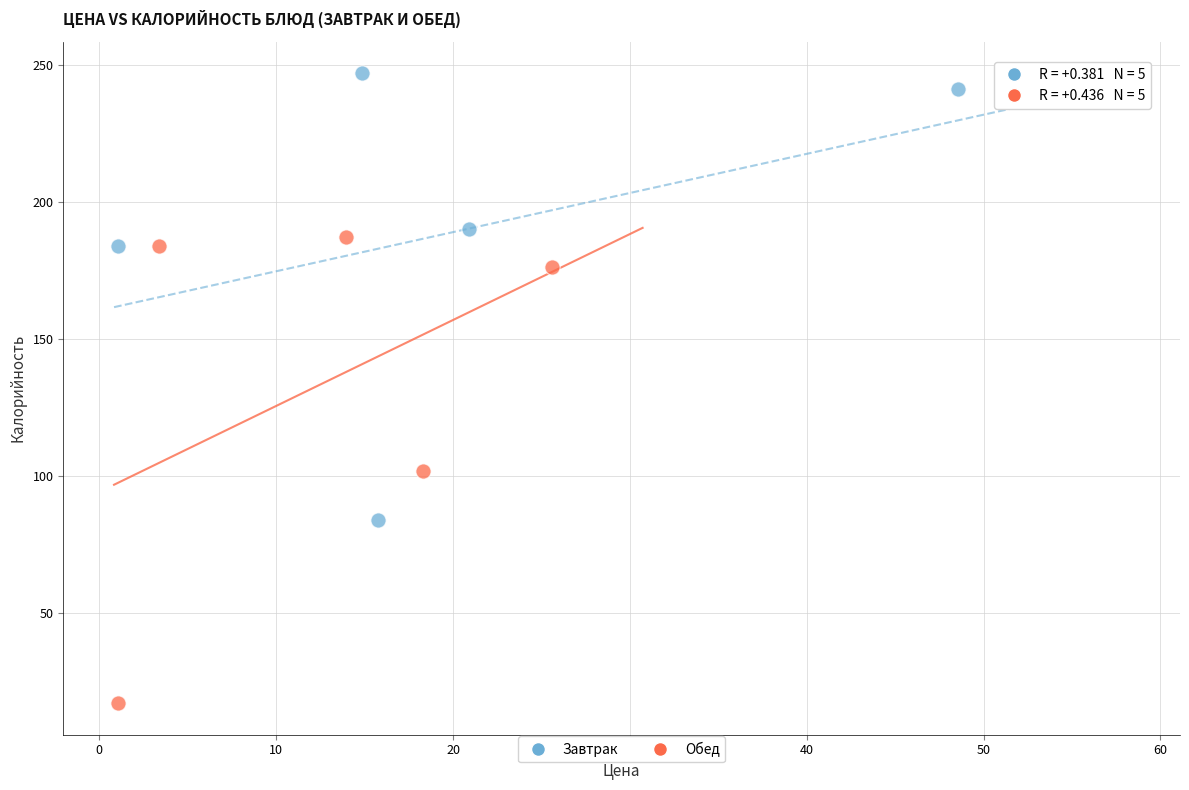

Which series reaches the minimum Y coordinate?

Обед